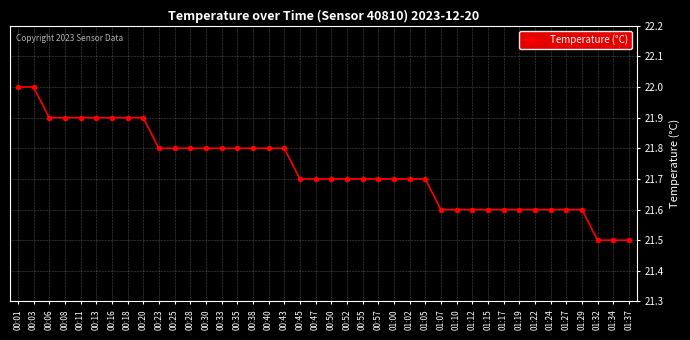

Is it true that the value at 00:38 is 34.0?

False